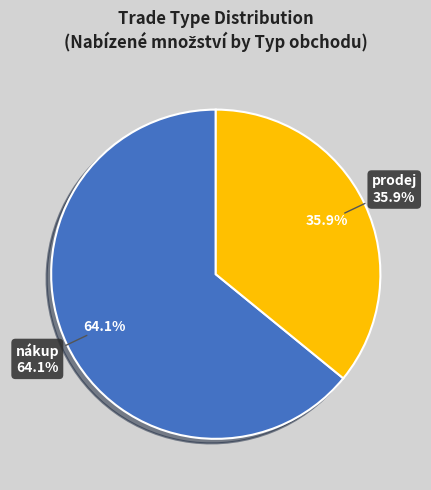

Is it true that 8 is 1% of the pie?

True